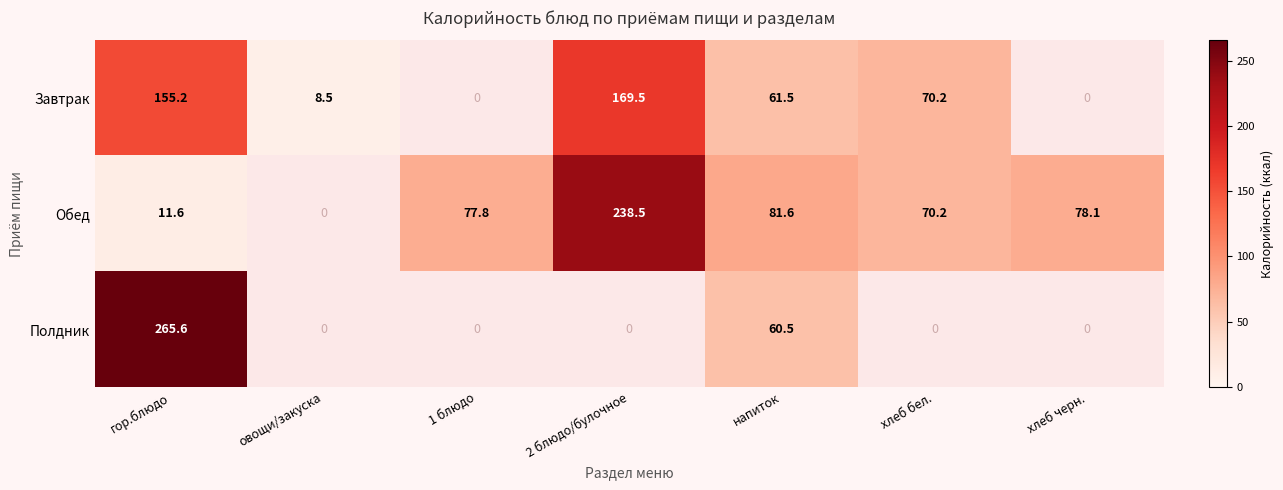

What is the difference between the highest and lowest values at напиток?

21.1